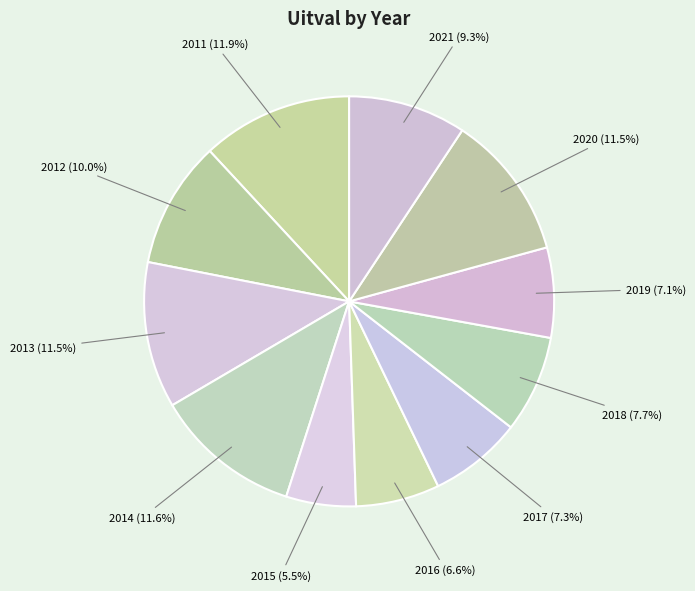

Is there a majority slice in this chart?

No